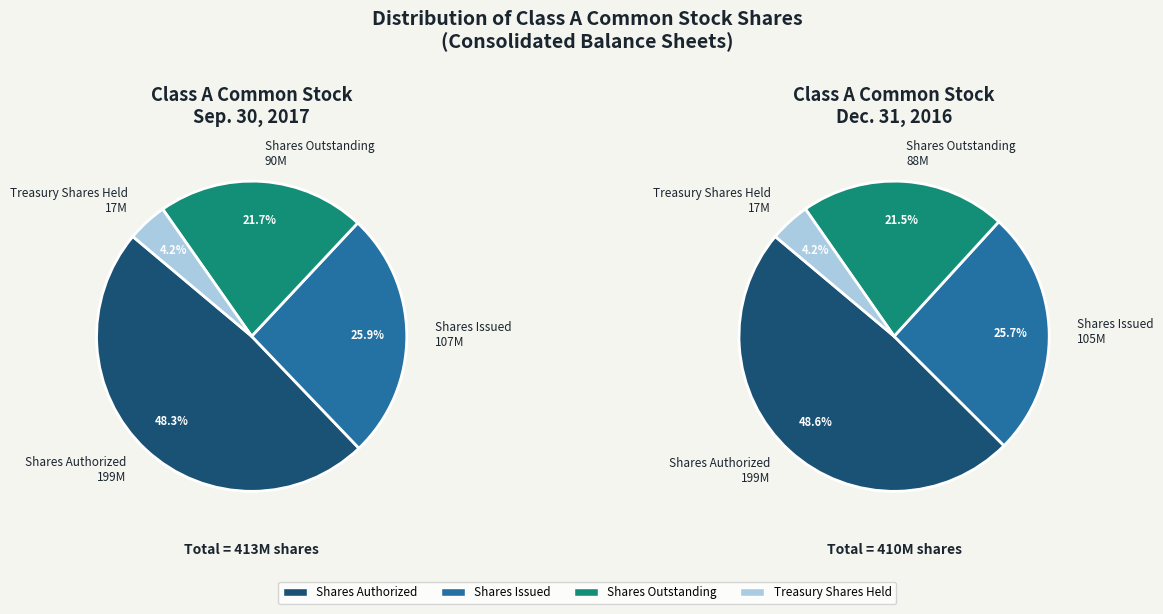

How many slices are in this pie chart?

4